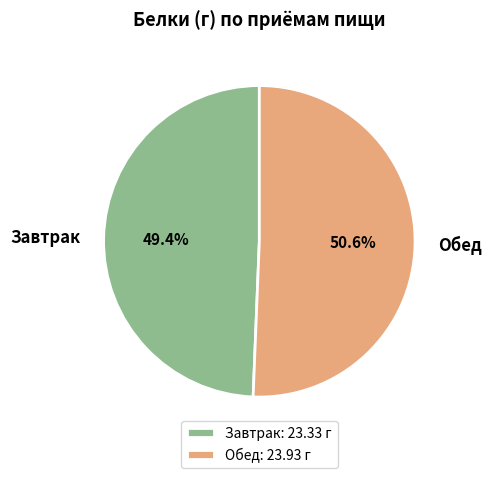

What percentage is NOT represented by Обед?

49.4%